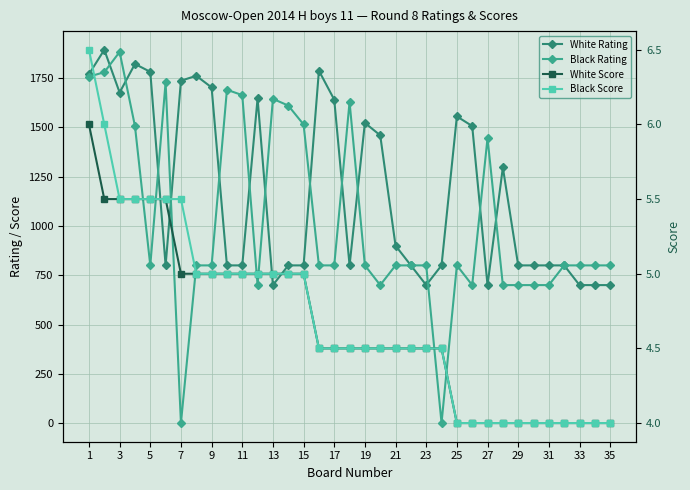

What is the sum of all Black Score values?

164.5